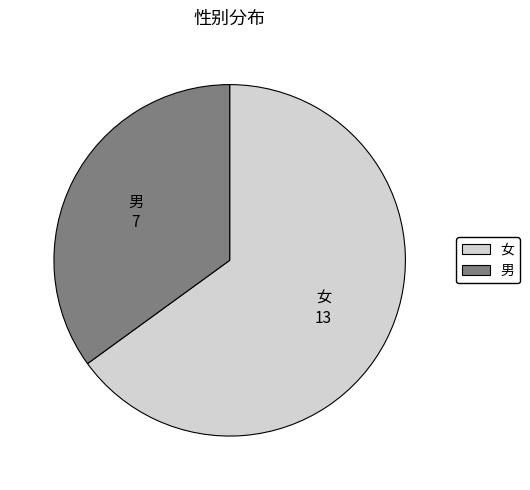

What is the smallest slice in the pie chart?

男